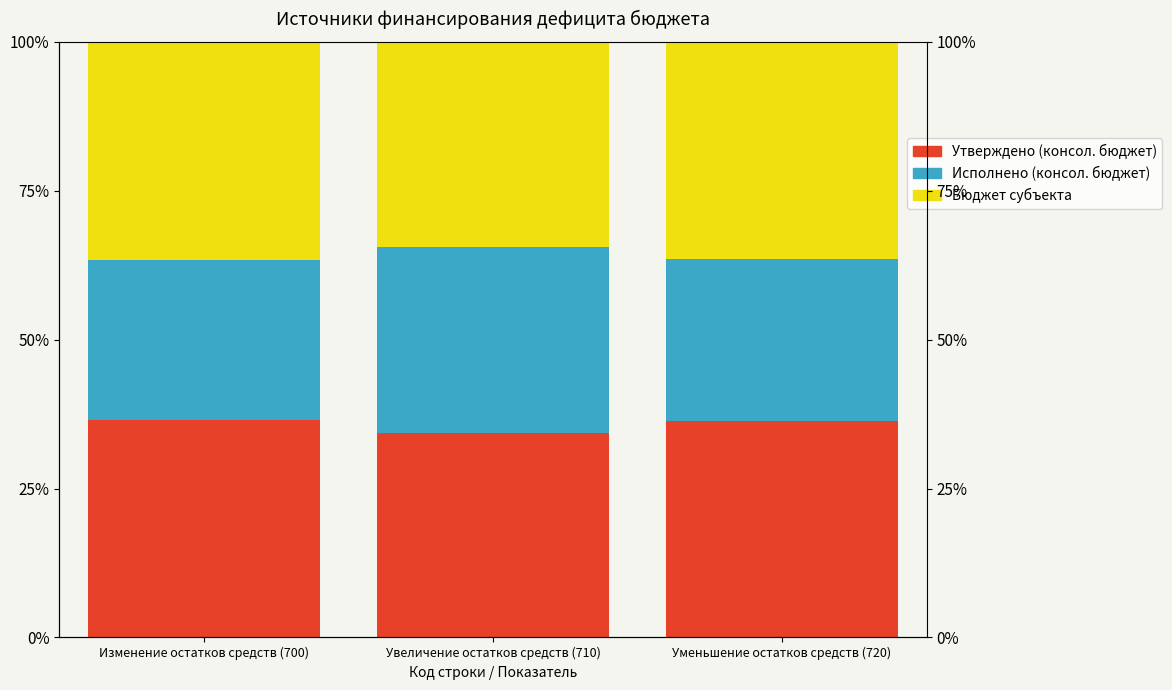

Reading left to right, list all the values displayed in this chart.

Утверждено (консол. бюджет): Изменение остатков средств (700)=36.6	Увеличение остатков средств (710)=34.4	Уменьшение остатков средств (720)=36.4
Исполнено (консол. бюджет): Изменение остатков средств (700)=26.9	Увеличение остатков средств (710)=31.3	Уменьшение остатков средств (720)=27.2
Бюджет субъекта: Изменение остатков средств (700)=36.6	Увеличение остатков средств (710)=34.4	Уменьшение остатков средств (720)=36.4